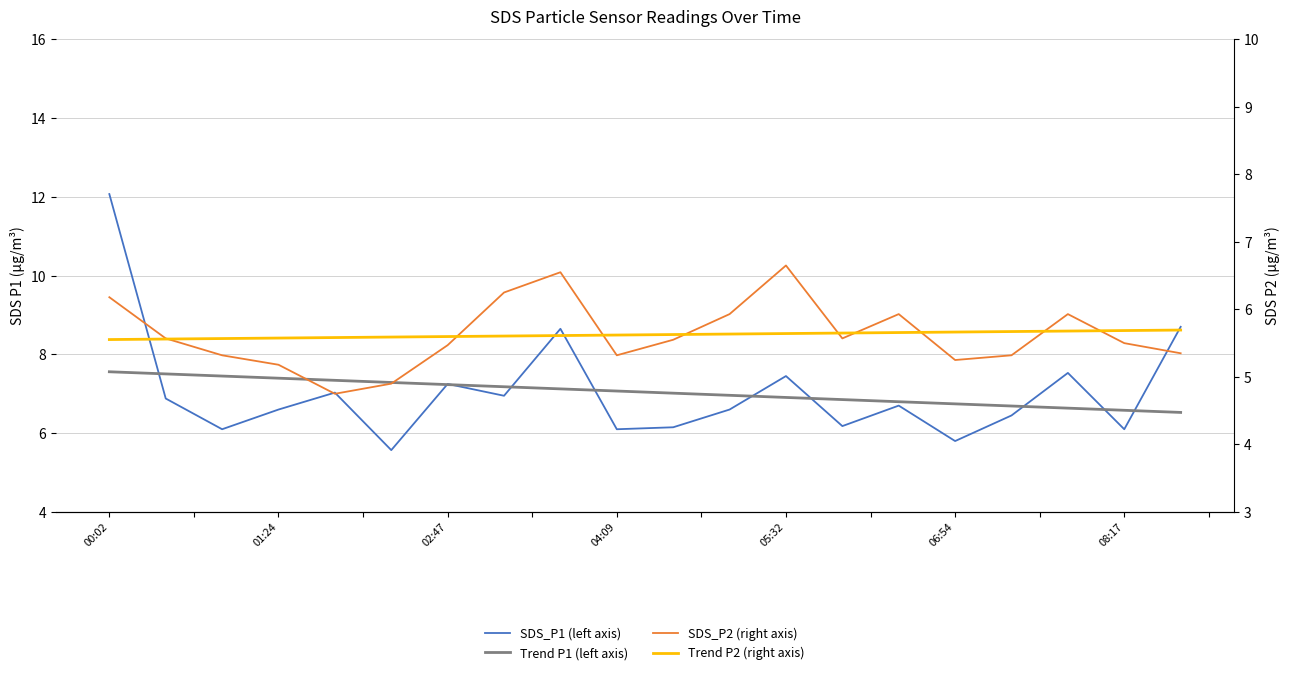

True or false: Trend P1 (left axis) and SDS_P2 (right axis) cross at least once.

False